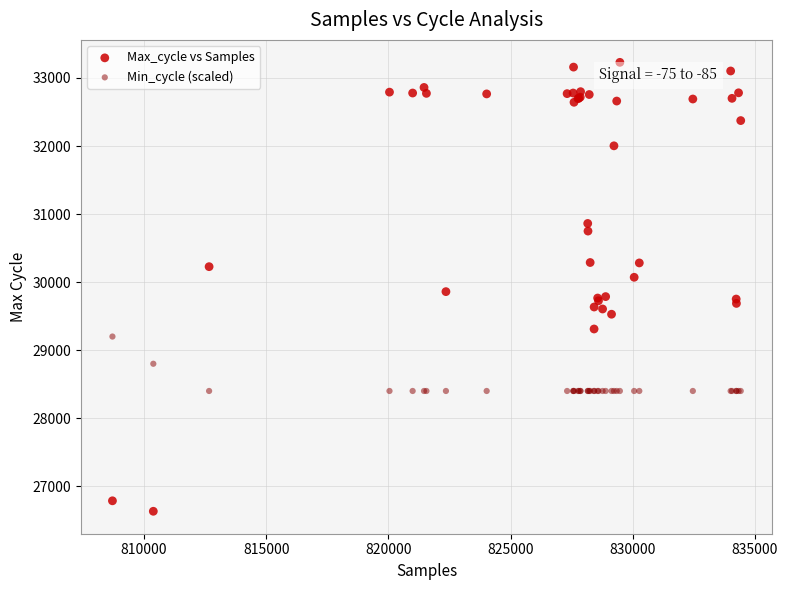

Which series reaches the minimum Y coordinate?

Max_cycle vs Samples